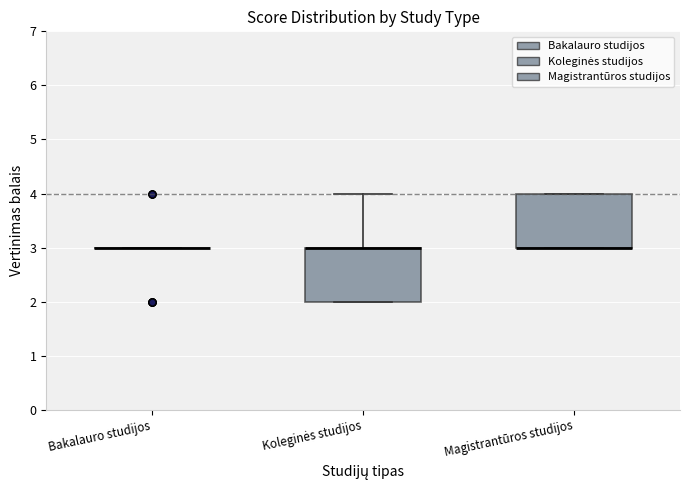

Where does the upper whisker of the box for Koleginės studijos end on the y-axis? The values are not printed on the chart, so give them approximately, as read against the axis.

4